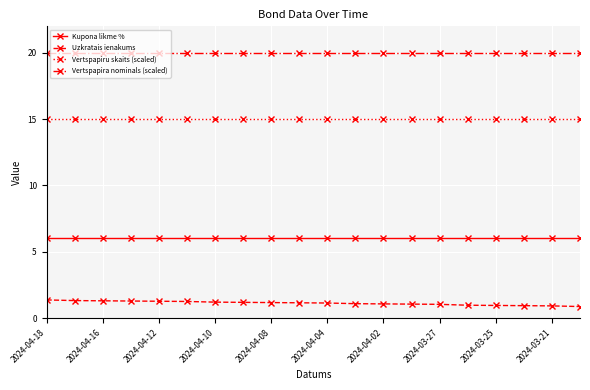

What is the value of the Vertspapira nominals (scaled) point at the 11th from the left?

20.0